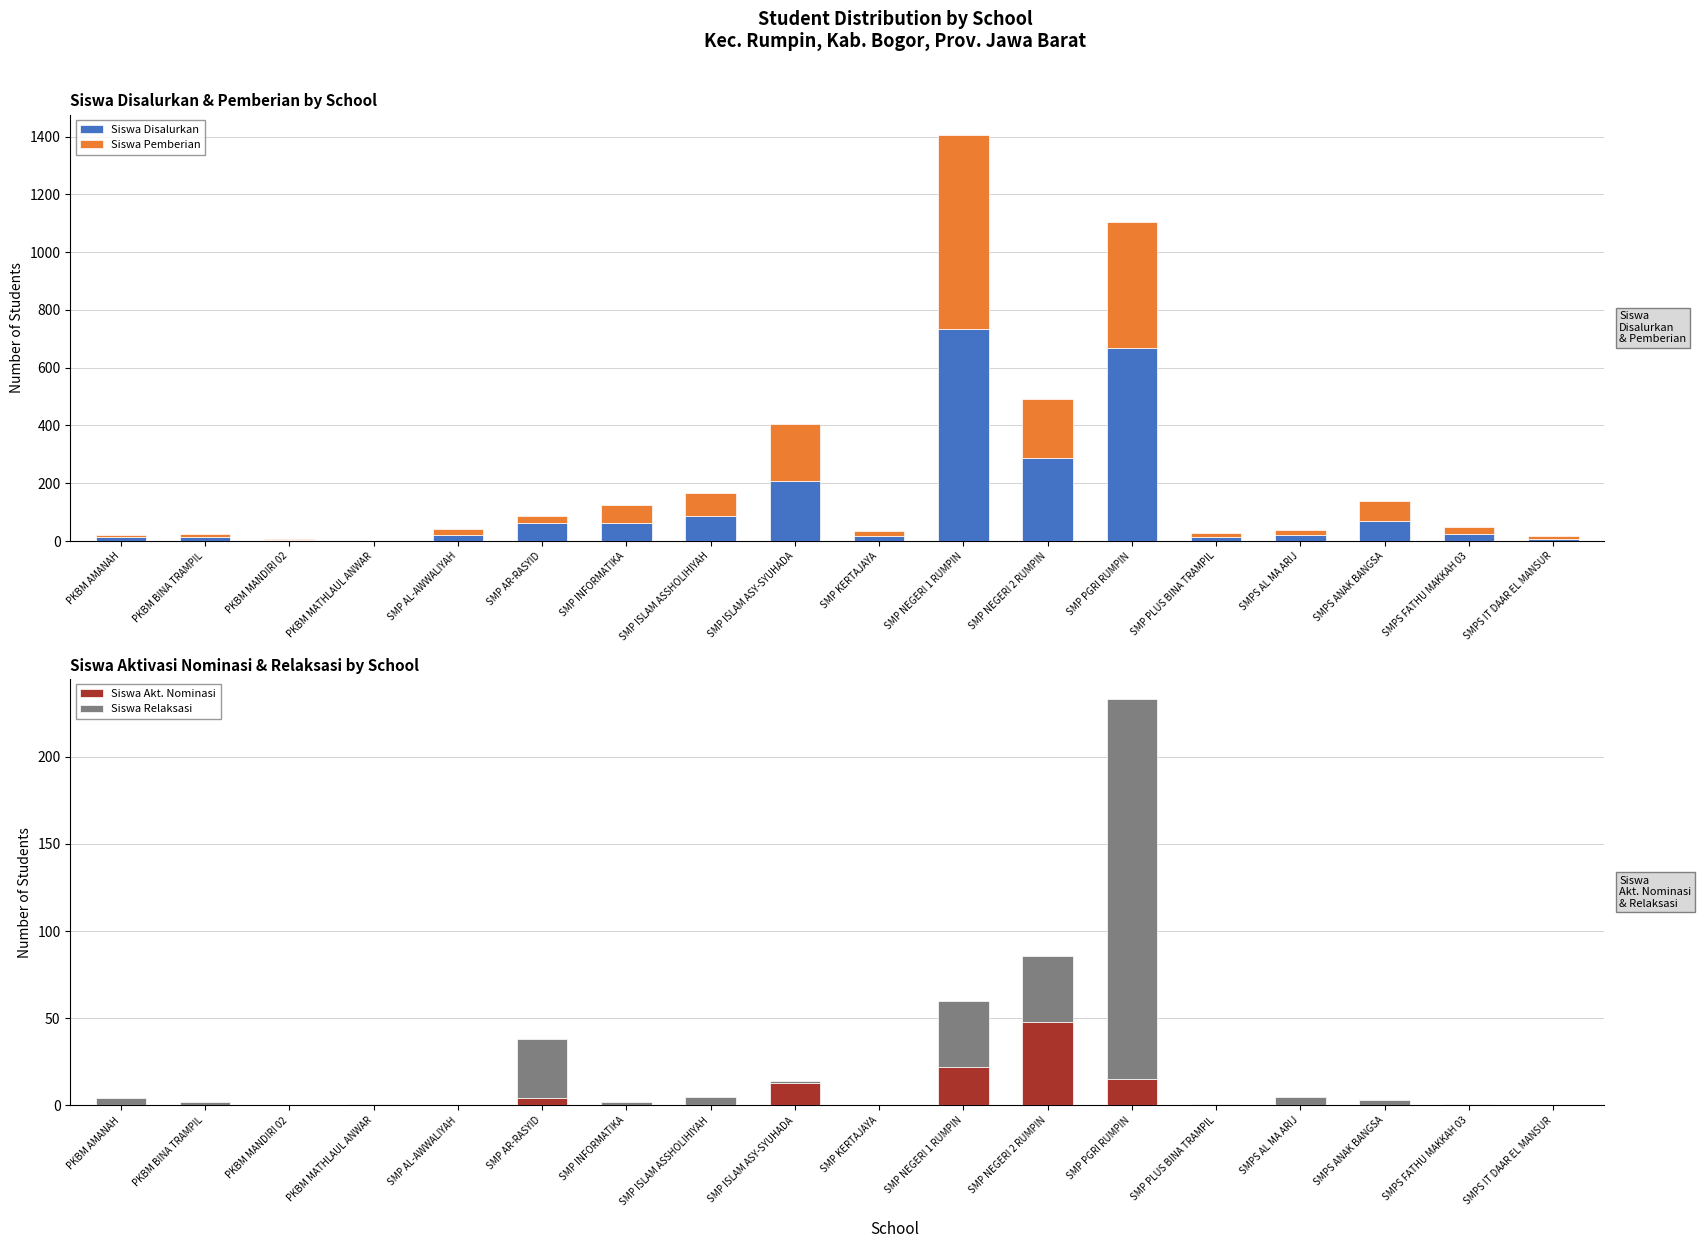

What is the highest value of the Siswa Pemberian series?

673